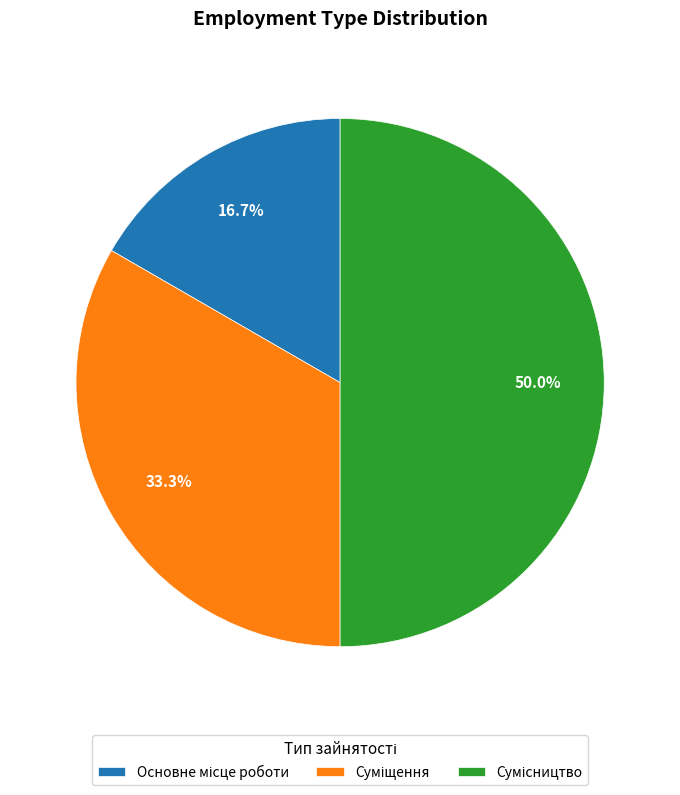

To the nearest percent, what is the difference between the Сумісництво and Суміщення slice percentages?

17%